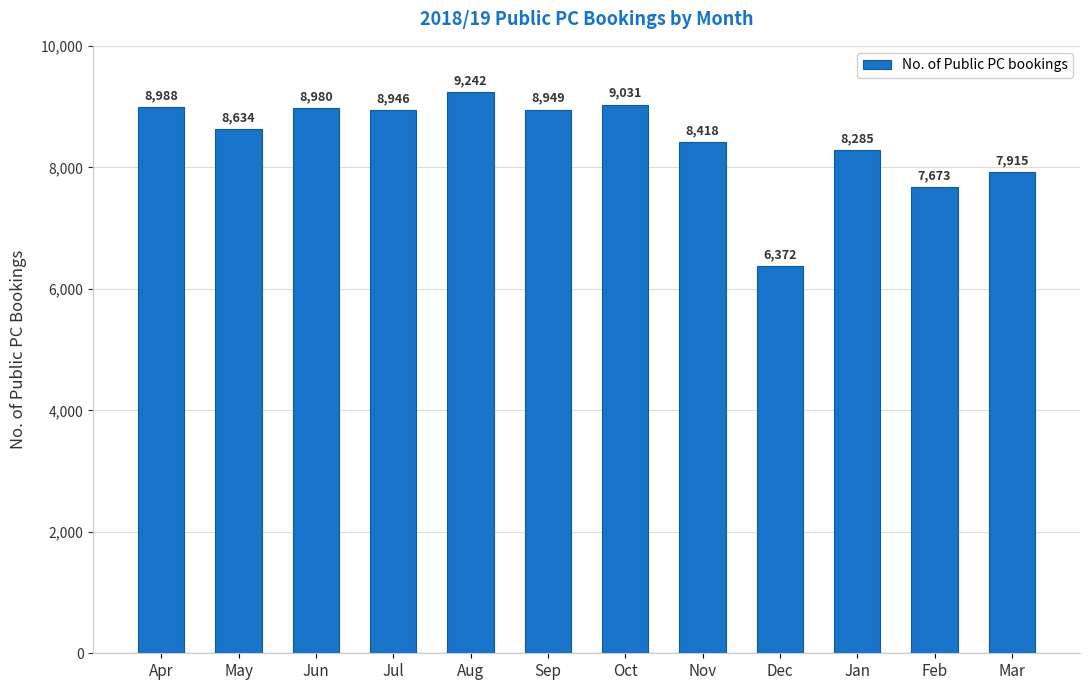

Reading left to right, transcribe all the data shown in this chart.

Apr=8988	May=8634	Jun=8980	Jul=8946	Aug=9242	Sep=8949	Oct=9031	Nov=8418	Dec=6372	Jan=8285	Feb=7673	Mar=7915